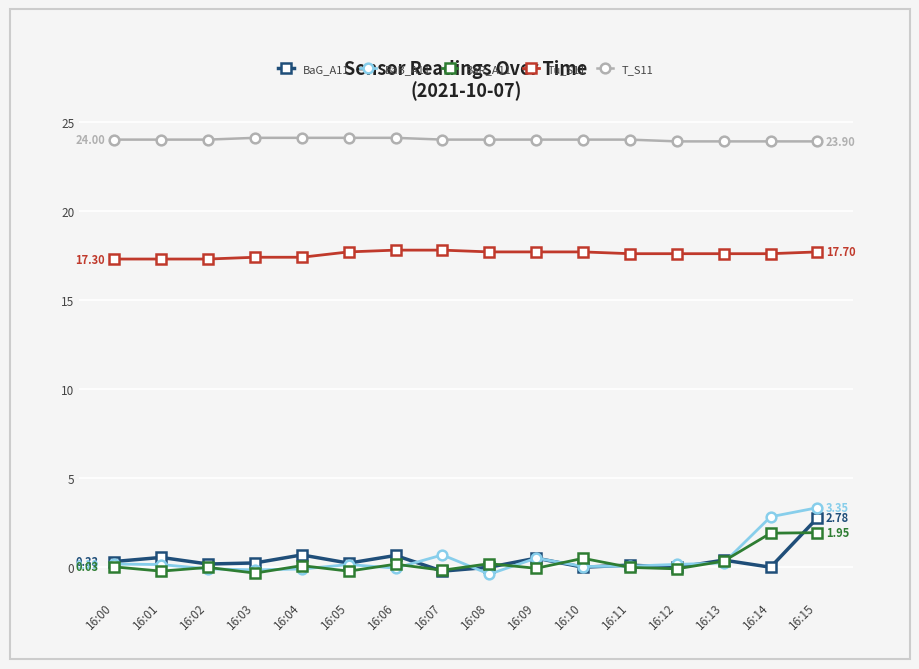

True or false: T_S11 and BaG_A11 cross at least once.

False